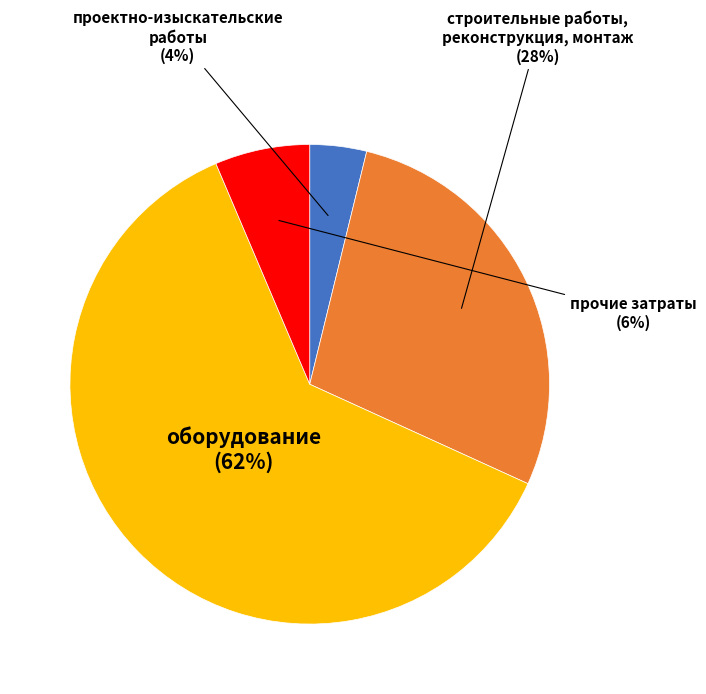

To the nearest percent, what is the average slice percentage?

25%